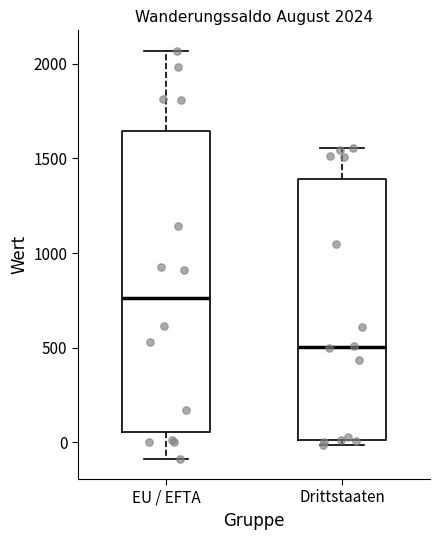

Which box is the tallest, from its lower edge to its upper edge?

EU / EFTA